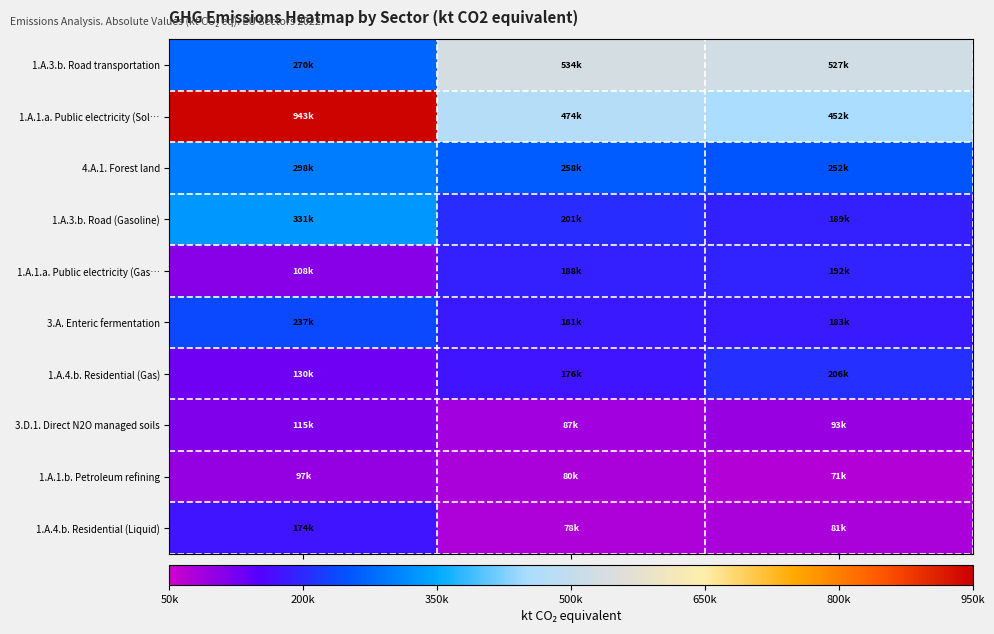

What is the total value across all series at Base Year?

2703273.2